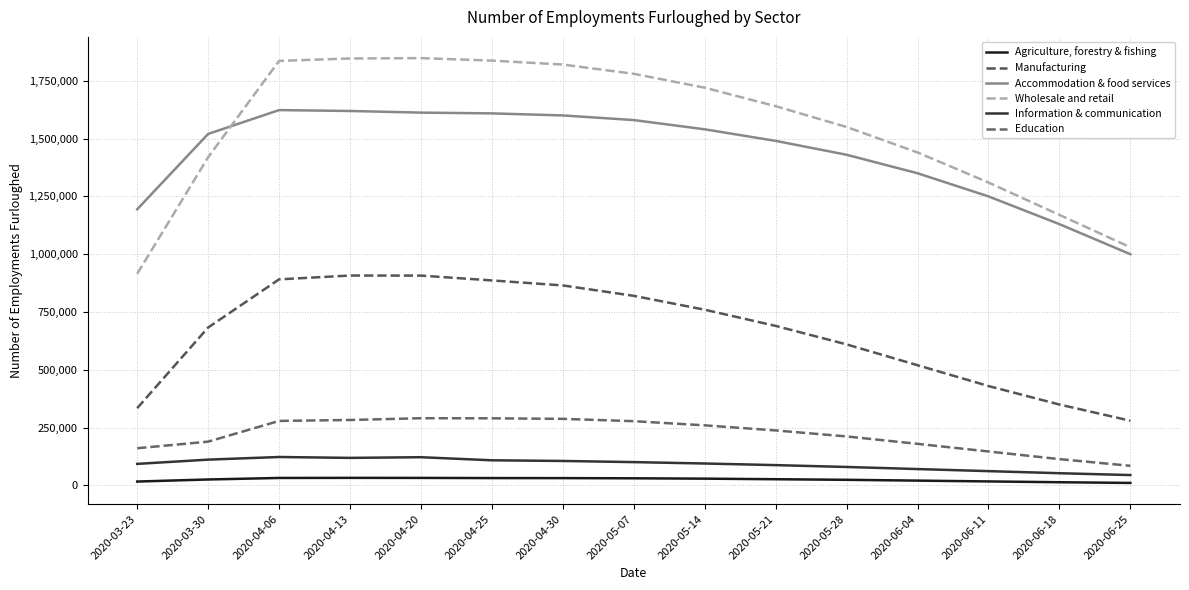

Between 2020-05-28 and 2020-06-11, which is larger?

2020-05-28